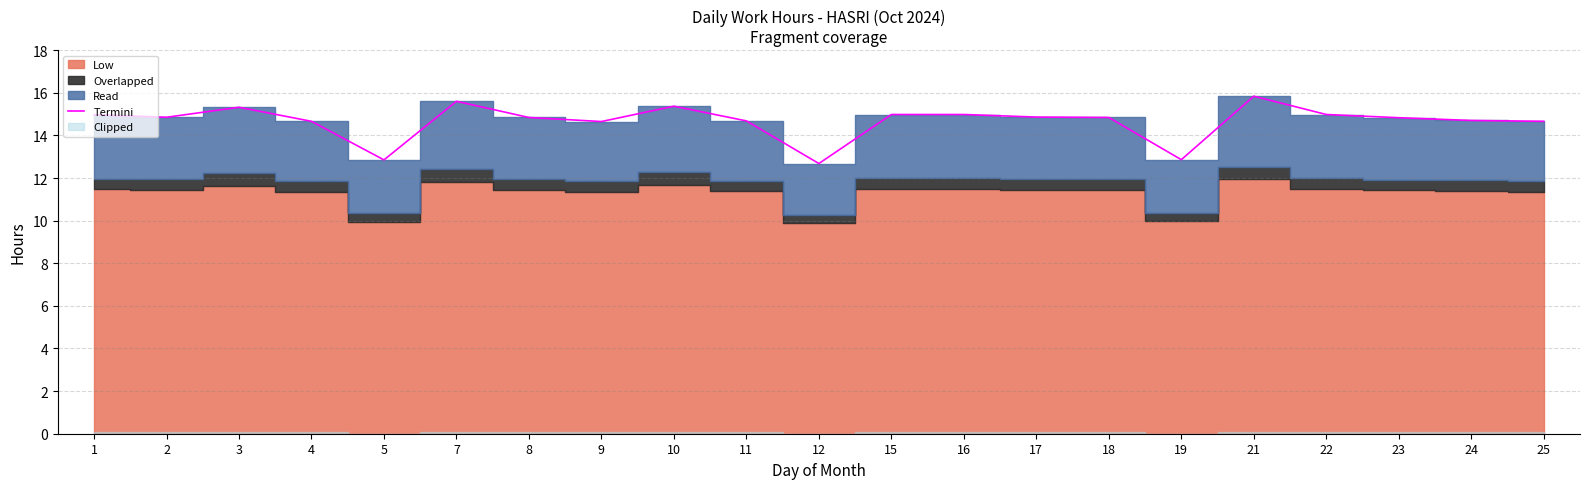

What is the average value?

14.7